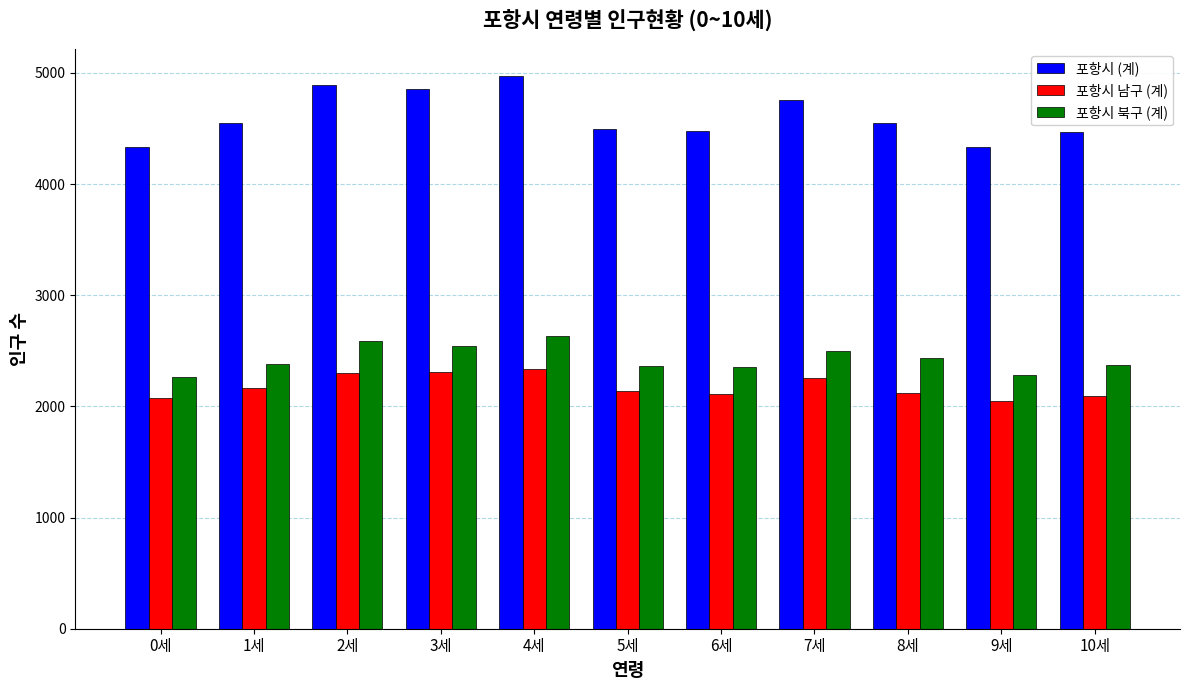

What is the smallest value displayed?

2048